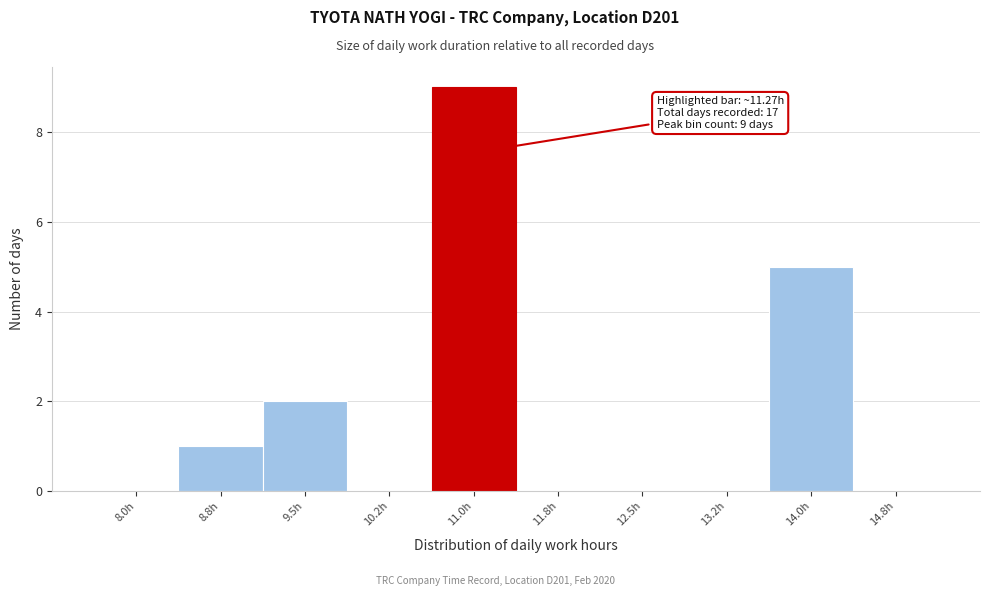

Reading left to right, transcribe all the data shown in this chart.

8.0h=0	8.8h=1	9.5h=2	10.2h=0	11.0h=9	11.8h=0	12.5h=0	13.2h=0	14.0h=5	14.8h=0